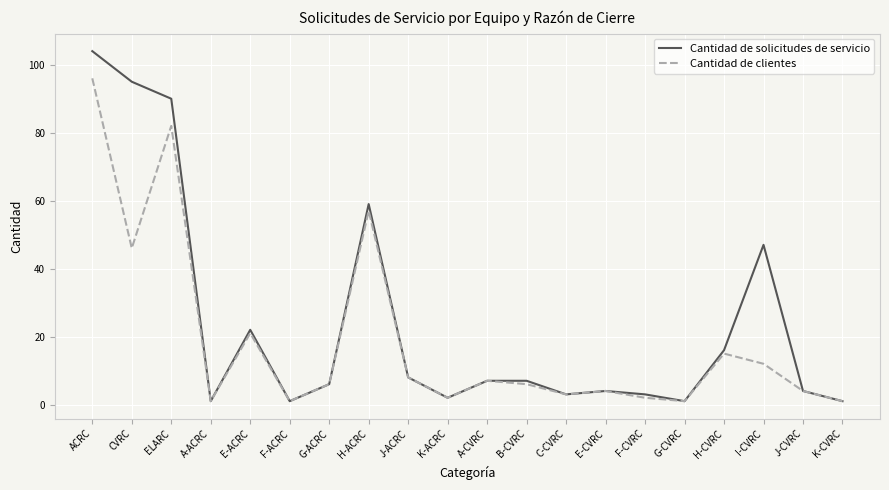

True or false: Cantidad de solicitudes de servicio has more than 0 interior local peaks.

True